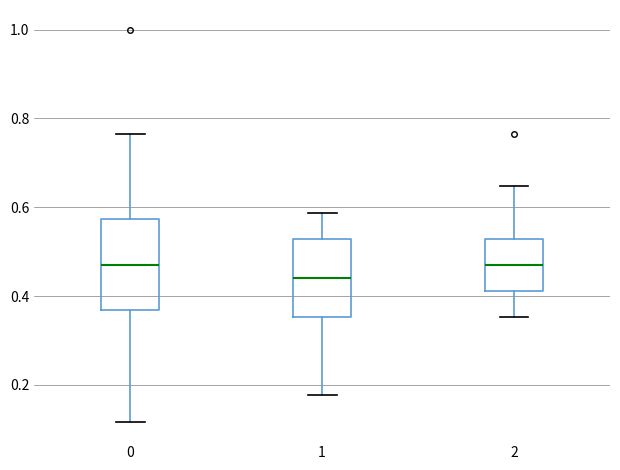

Where does the upper whisker of the box at x = 1 end on the y-axis? The values are not printed on the chart, so give them approximately, as read against the axis.

0.58